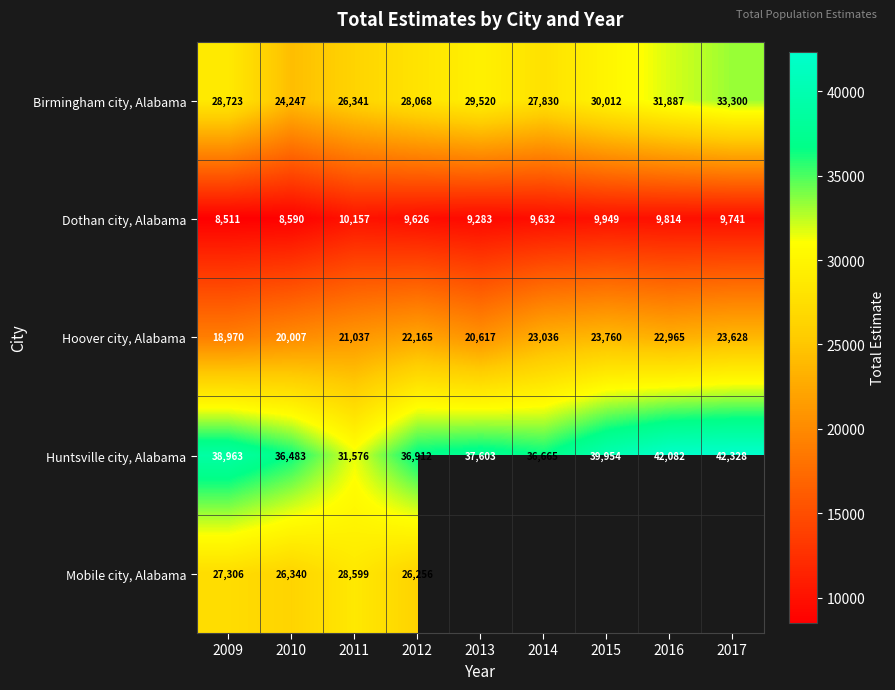

Which has a higher value, 2012 or 2009?

2009